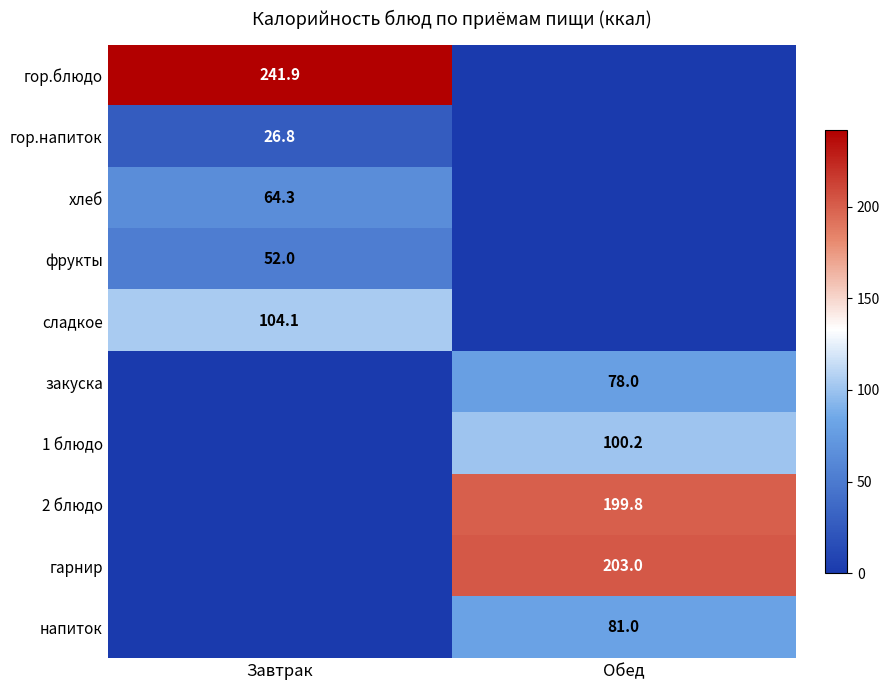

Is the value of закуска at Обед greater than the value of фрукты at Завтрак?

Yes